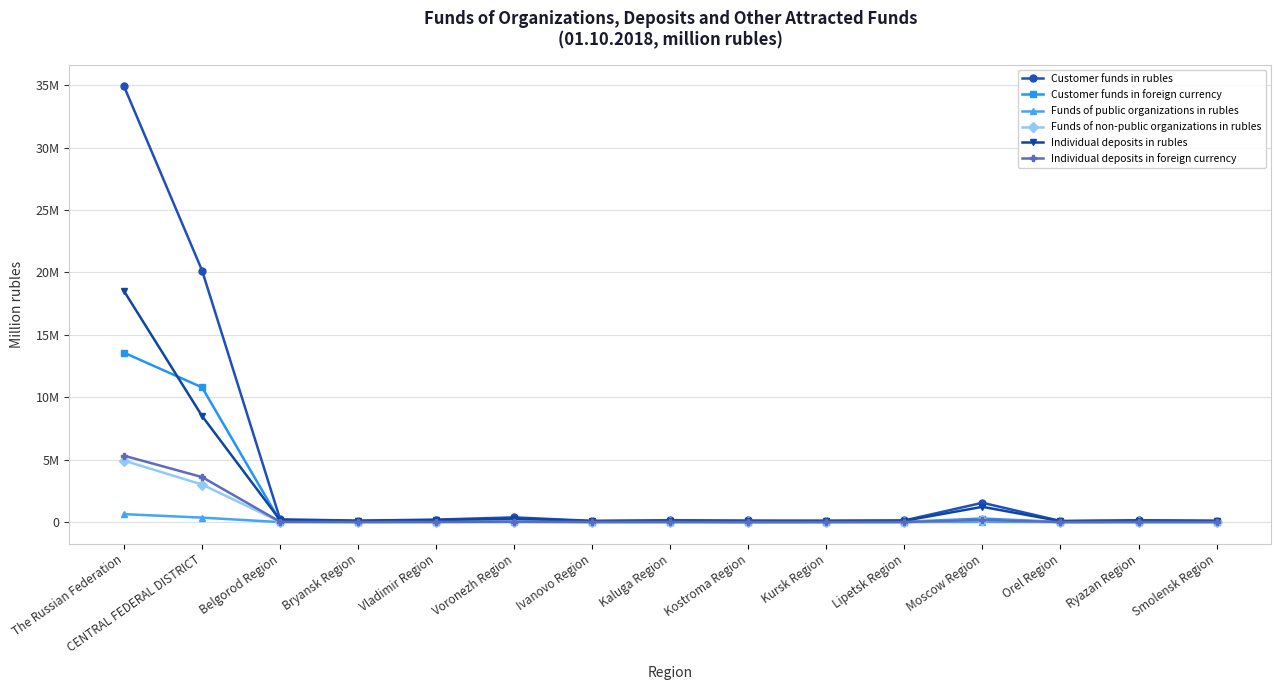

Does the chart have visible grid lines?

Yes